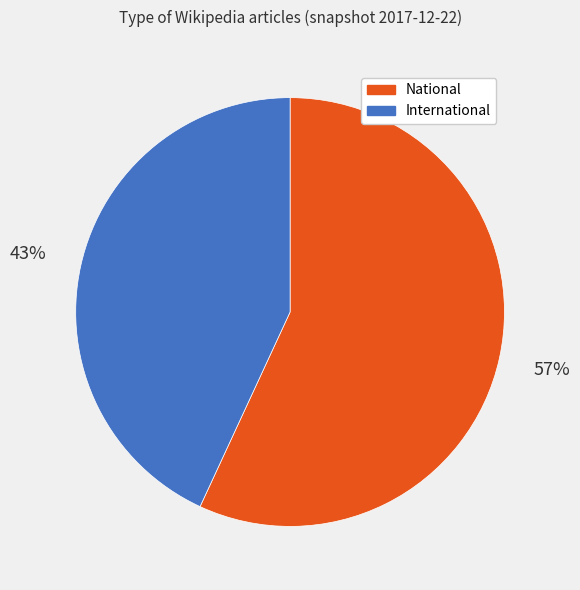

Do National and International together represent more than half of the pie?

Yes